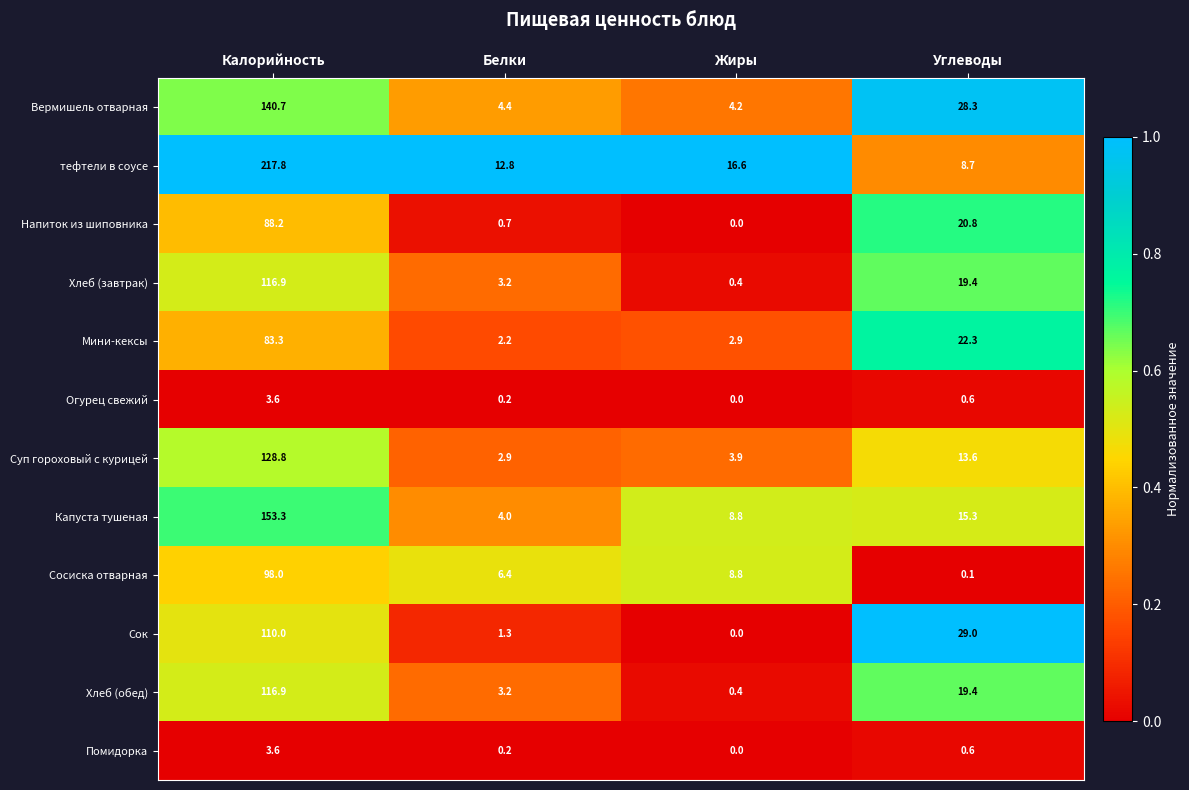

Rank the categories by Огурец свежий value from highest to lowest.

Калорийность, Углеводы, Белки, Жиры